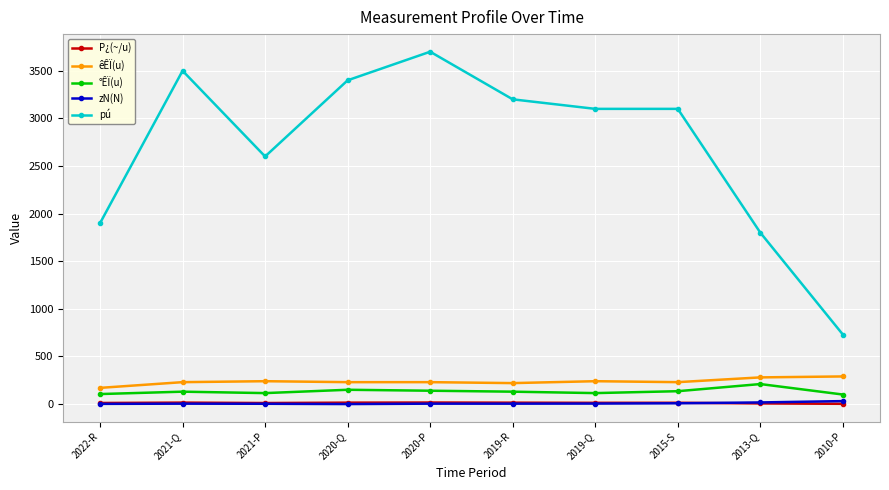

Is the value of êÊÏ(u) at 2019-Q greater than the value of zN(N) at 2013-Q?

Yes